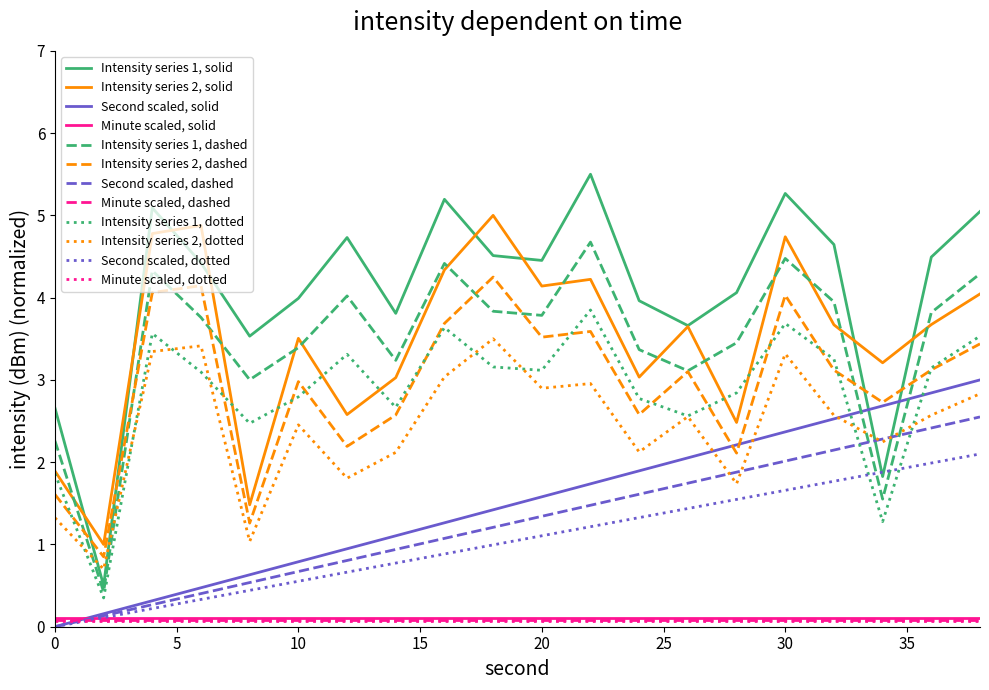

Which series has the widest spread of values?

Intensity series 1, solid